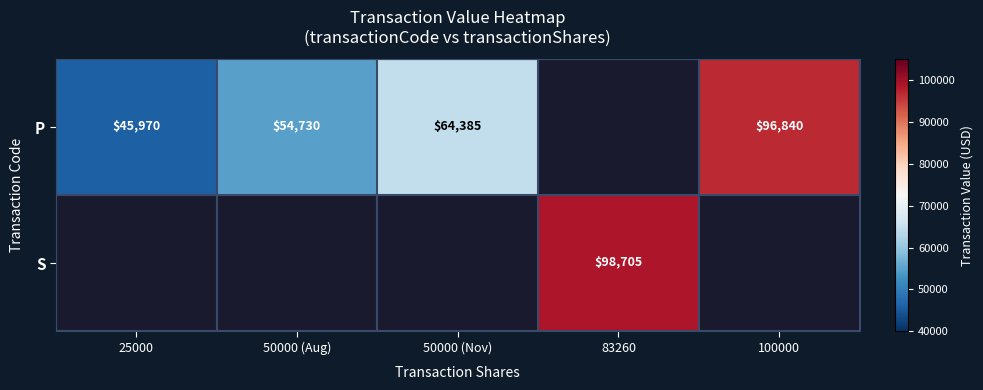

The value of P at 100000 is 136067. True or false?

False